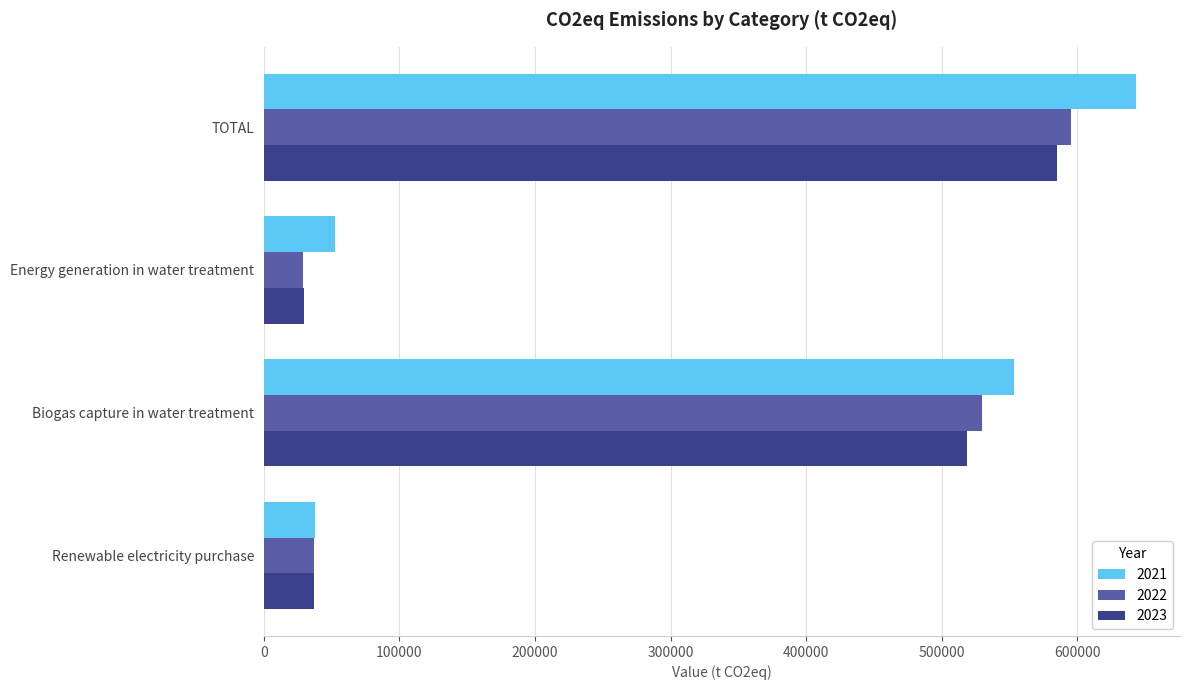

True or false: 2023 has a value of 65775 at Renewable electricity purchase.

False